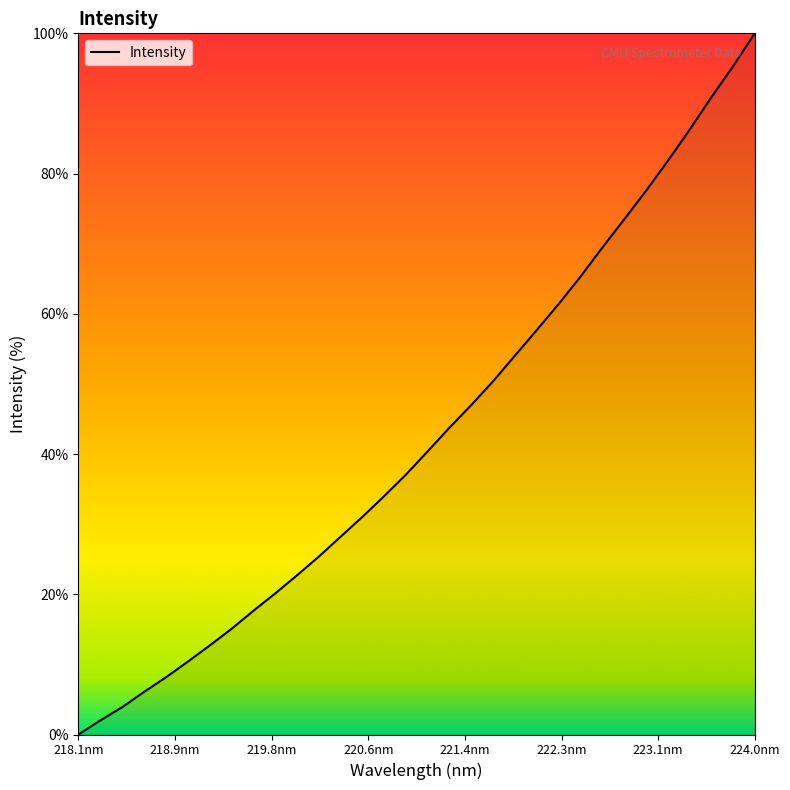

How many lines are shown in the chart?

1